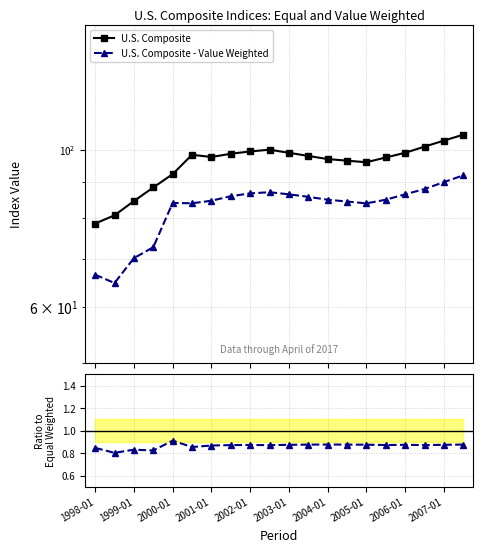

How many series are shown in this chart?

2